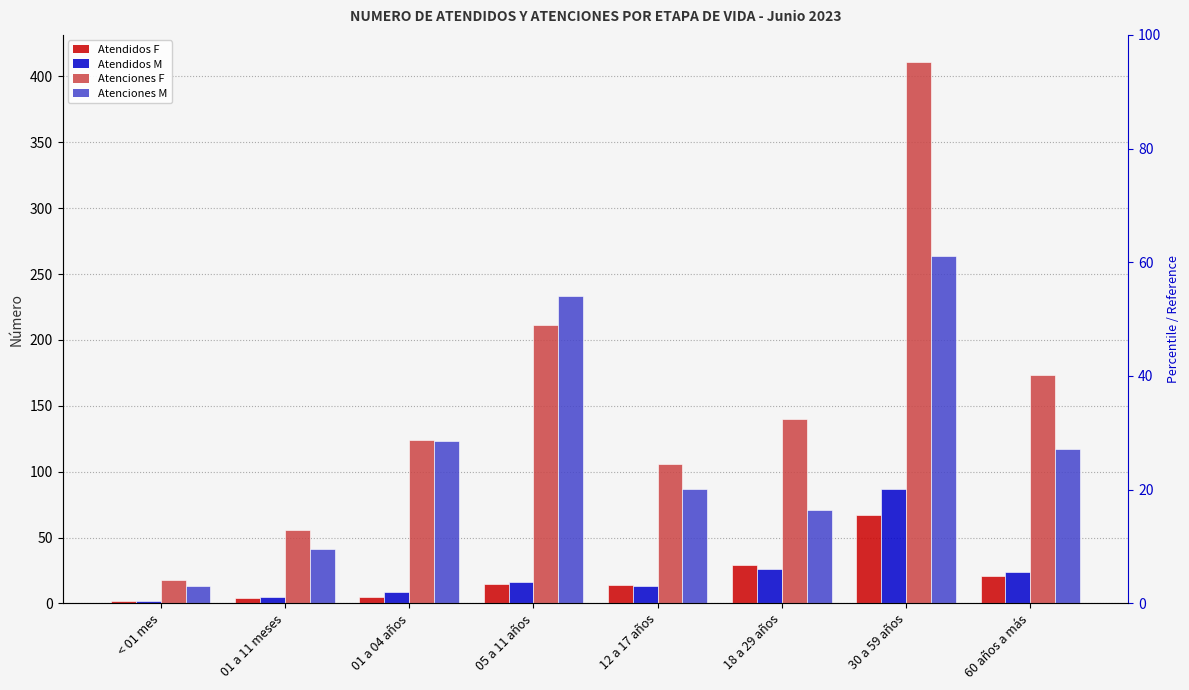

The value of Atenciones M at 30 a 59 años is 264. True or false?

True